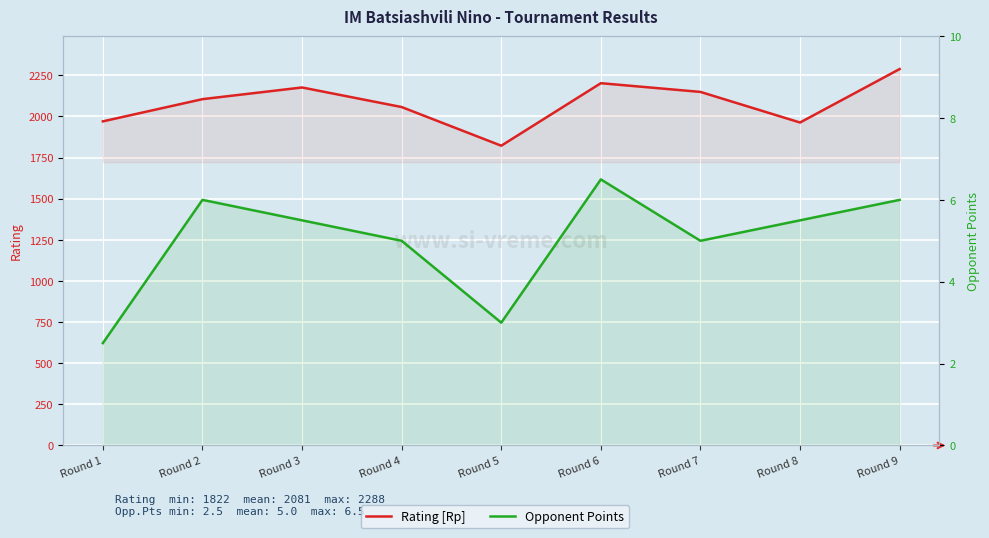

Does the chart display data point markers on the line(s)?

No